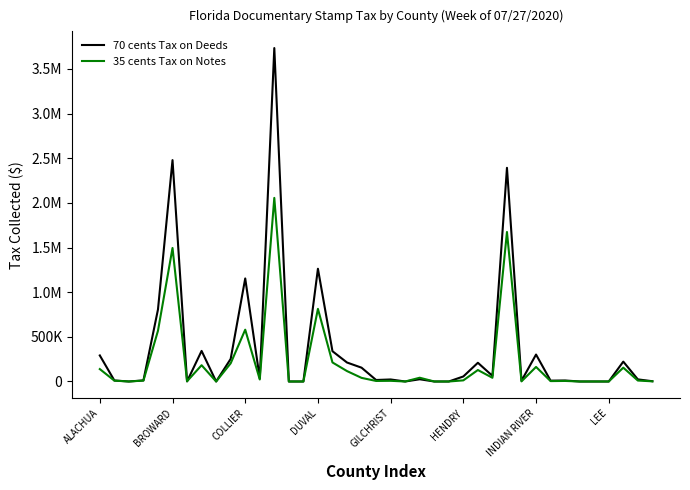

At how many categories does at least one series exceed 1283594?

3